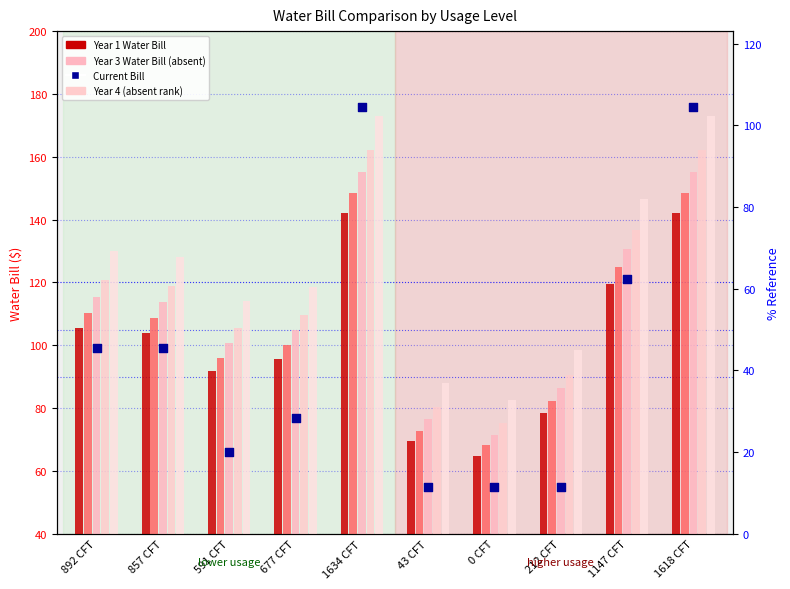

At which category is the sum across all series the highest?

1634 CFT